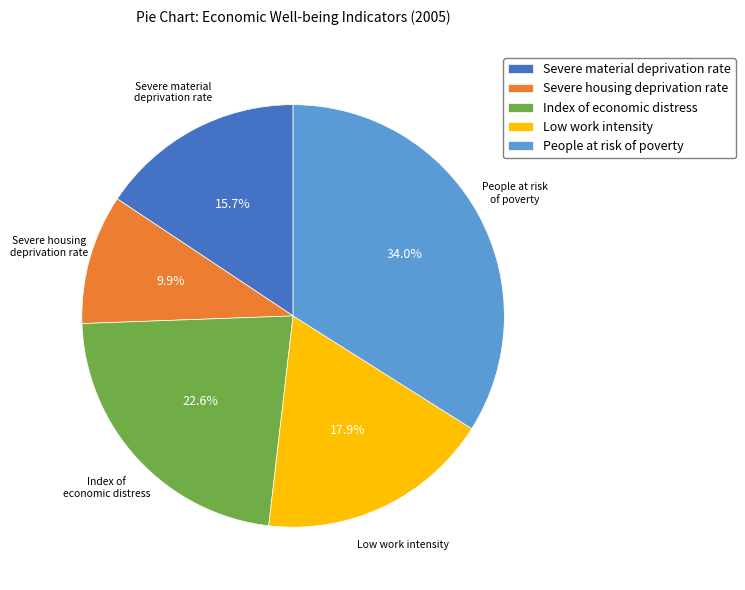

Count the number of slices in the pie.

5